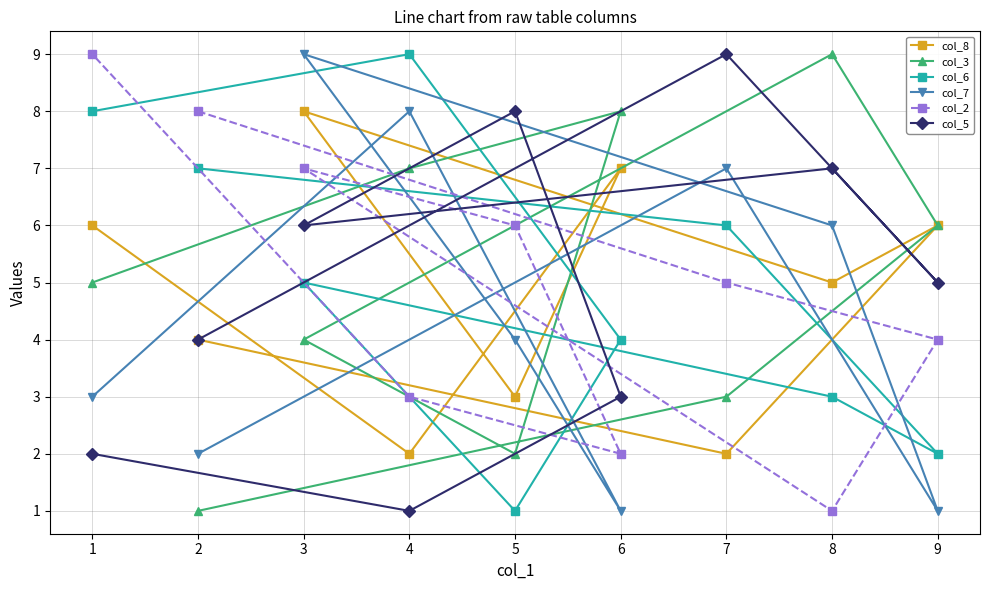

What is the difference between the col_6 values at 6 and 2?

3